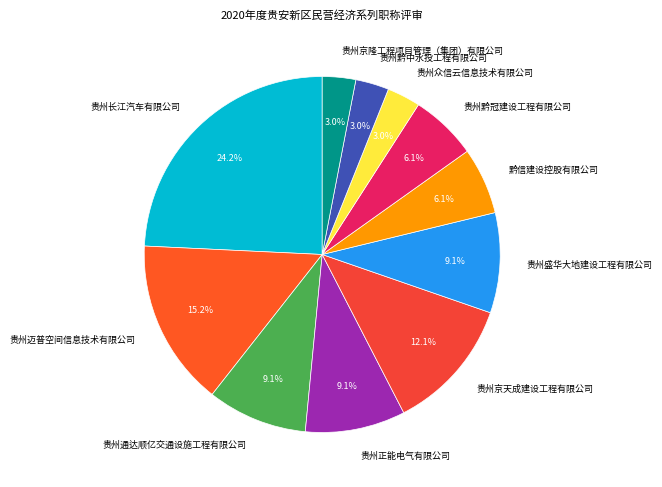

Is there a majority slice in this chart?

No